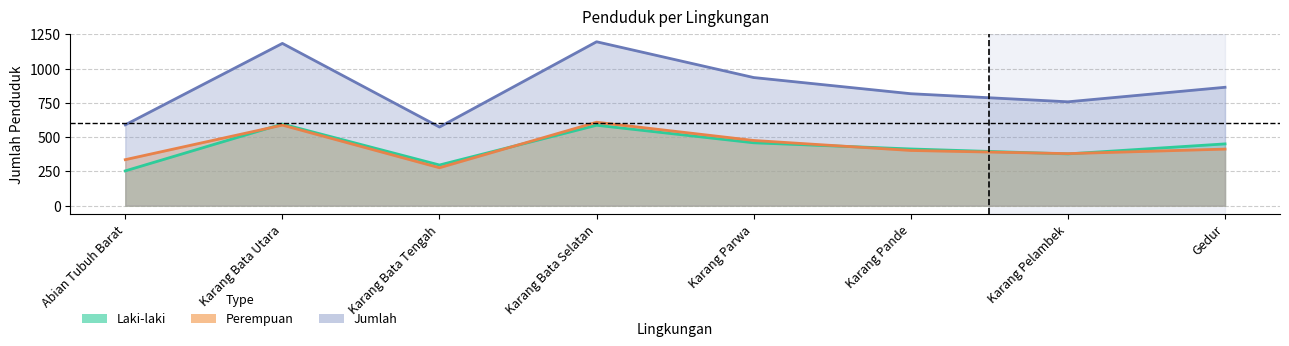

At how many categories does at least one series exceed 695?

6